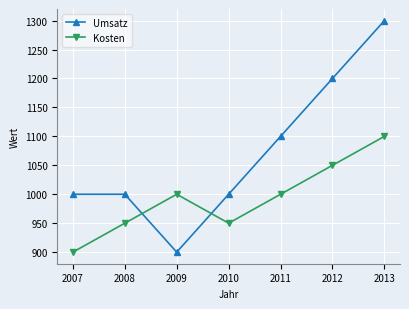

What is the difference between the highest and lowest values at 2007?

100